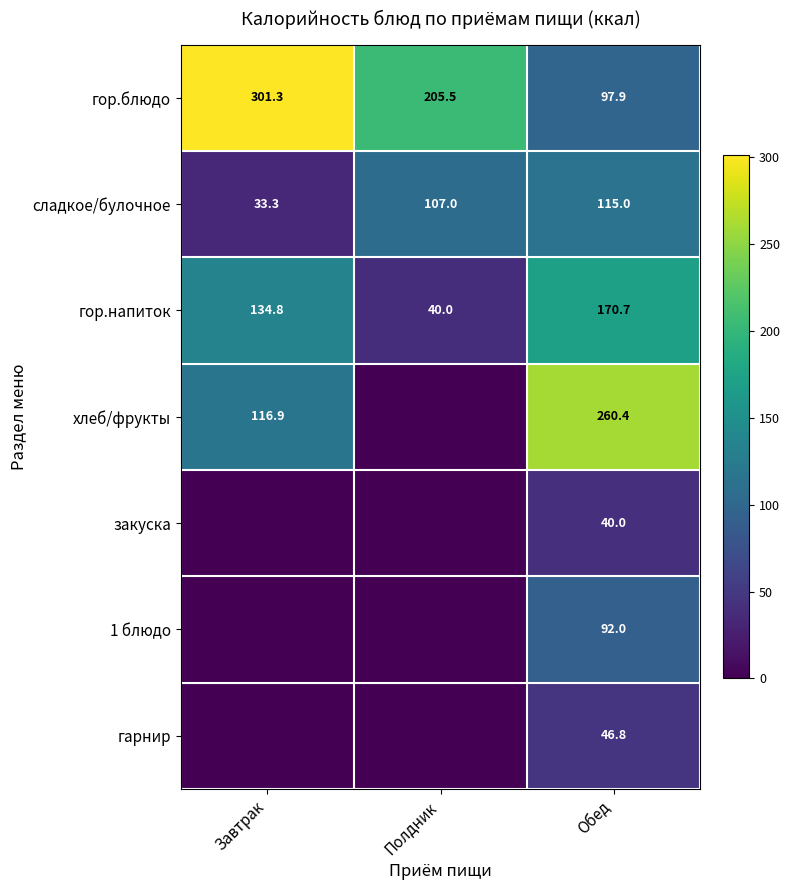

What is the maximum value shown in the chart?

301.3